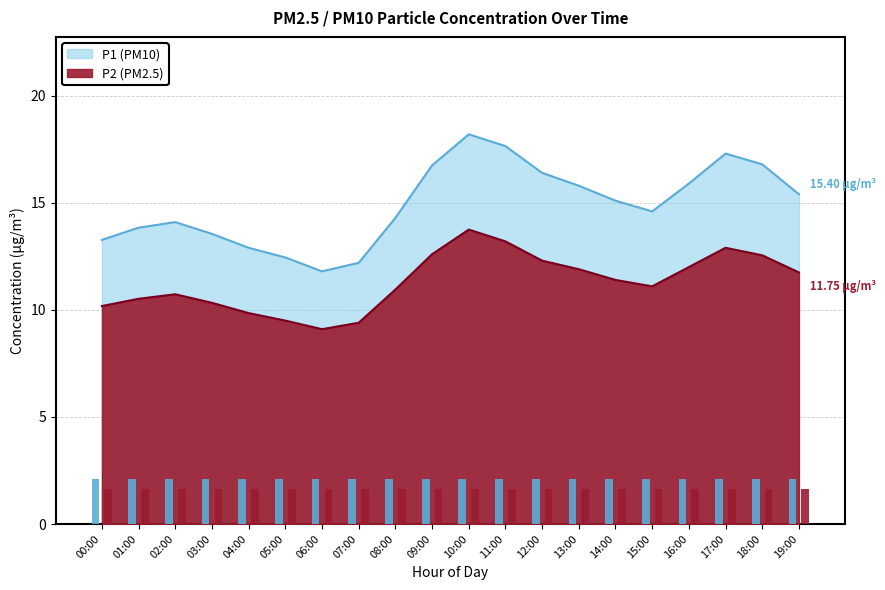

Rank the series by their maximum value, from highest to lowest.

P1, P2